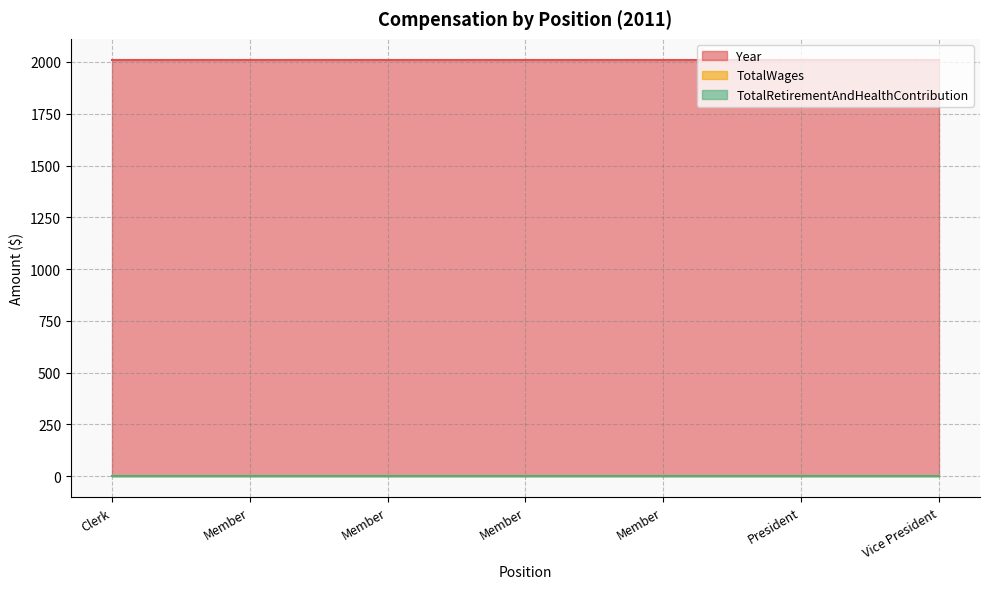

Is the value of Year at Member greater than the value of TotalWages at Vice President?

Yes